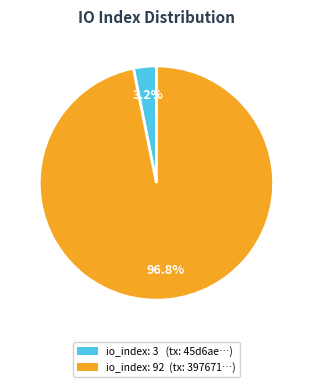

Does any single category account for the majority?

Yes